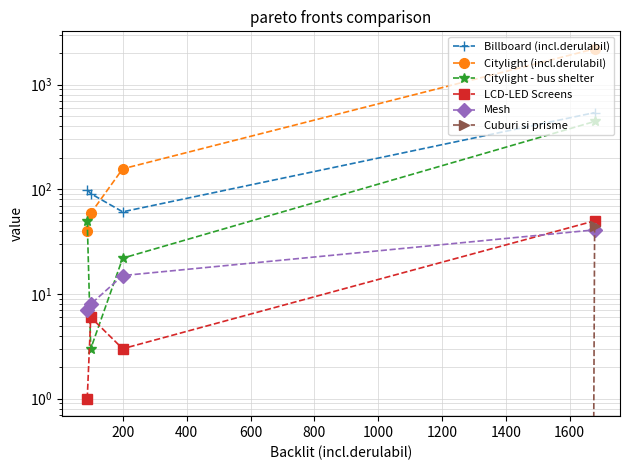

True or false: Mesh has more than 1 interior local peaks.

False